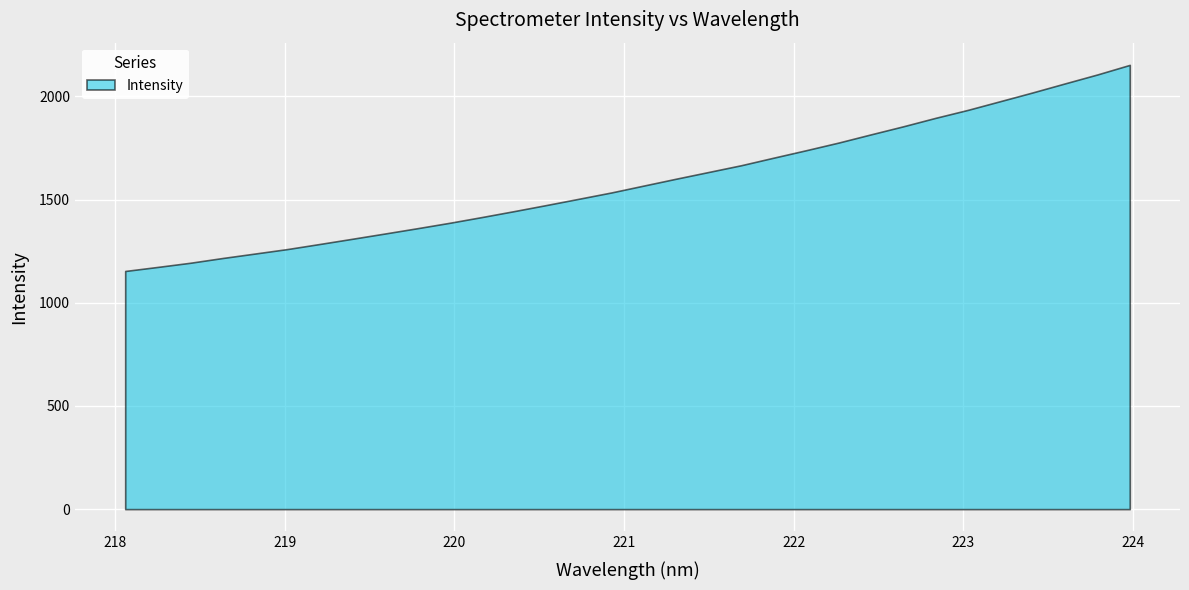

What is the value of the 22nd point from the left?

1739.1